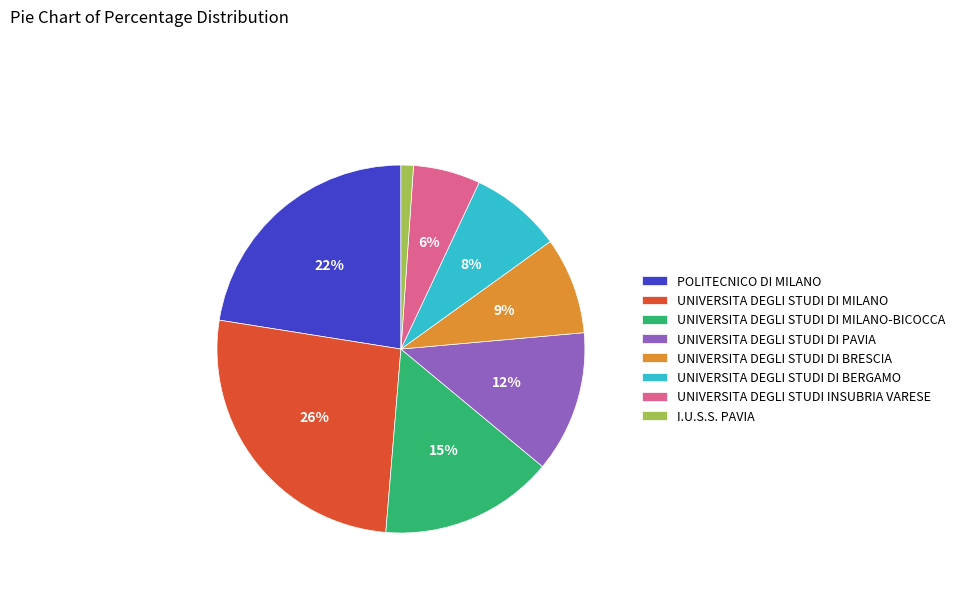

How many segments does this pie chart have?

8